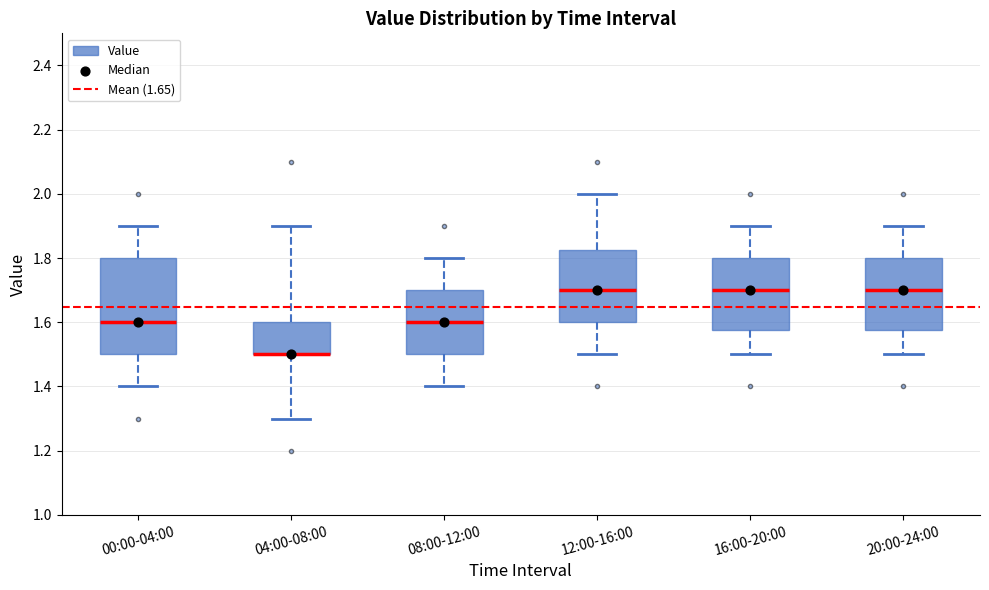

Which box is the tallest, from its lower edge to its upper edge?

00:00-04:00